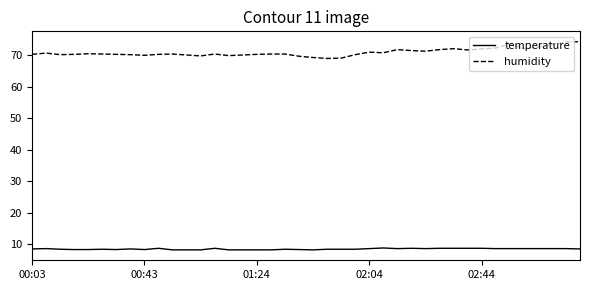

What is the minimum value for temperature?

8.2